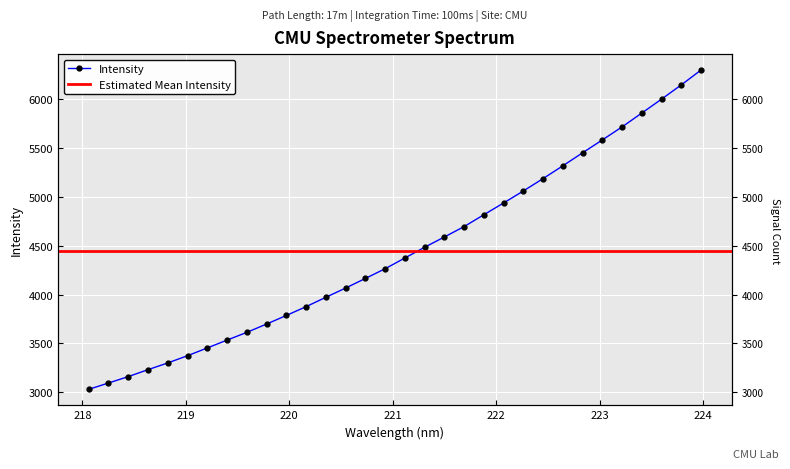

What is the ratio of the value at 221.1174 to the value at 218.0596?

1.4